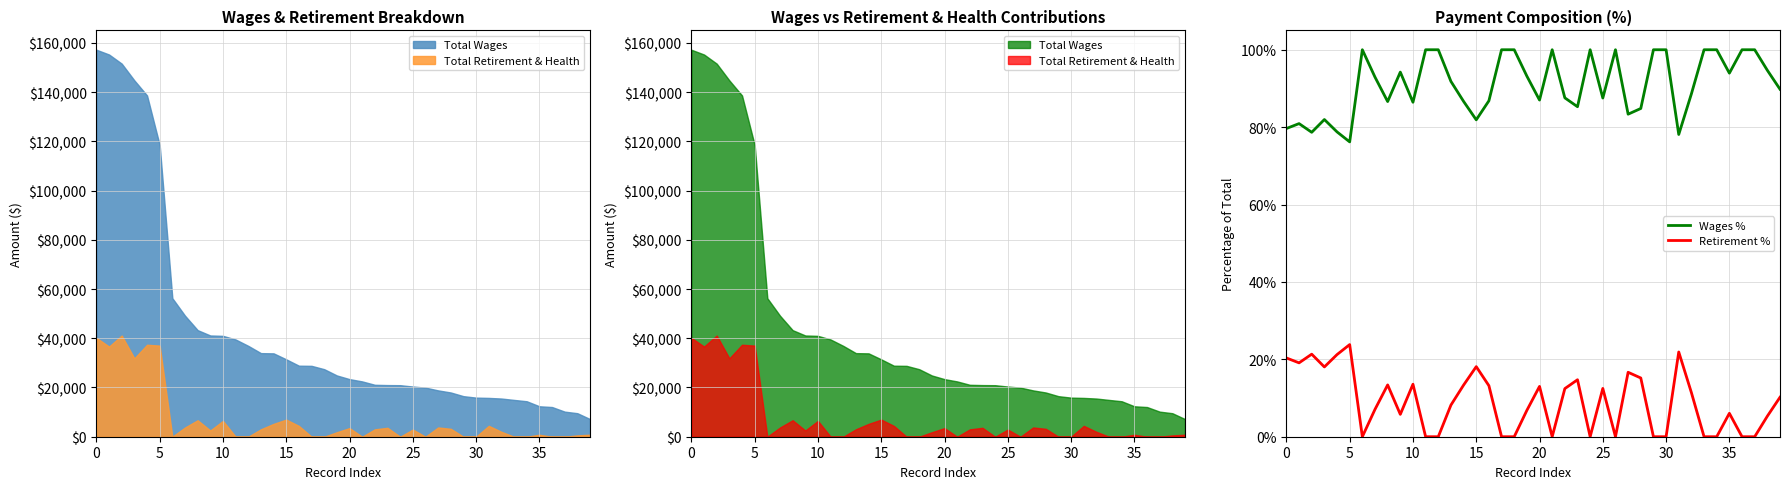

How many series are shown in this chart?

2